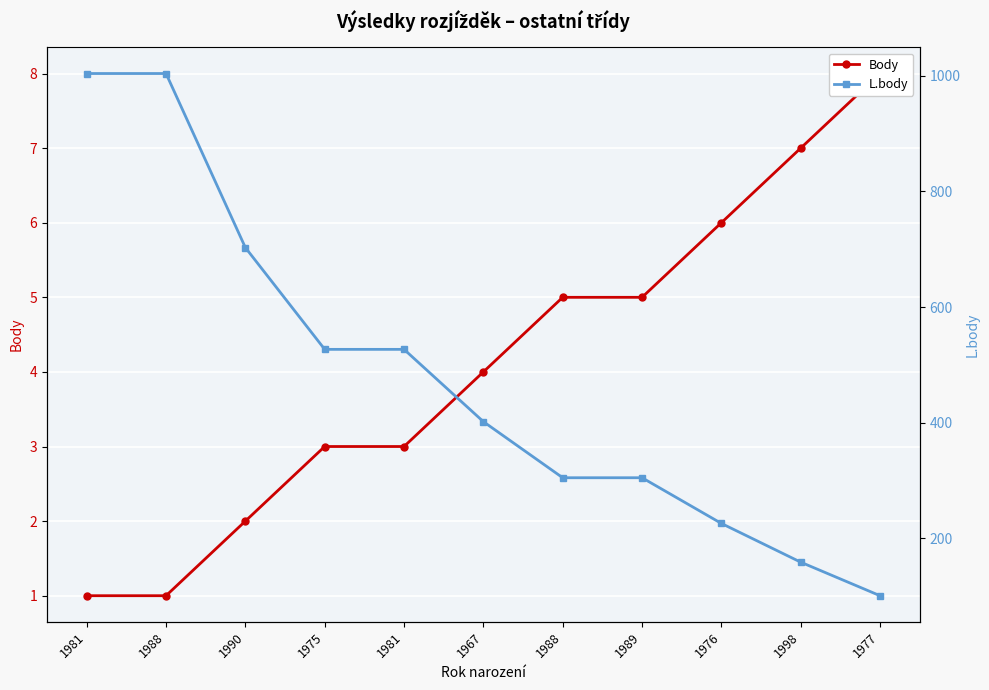

What is the sum of the L.body values at 1998 and 1977?

260